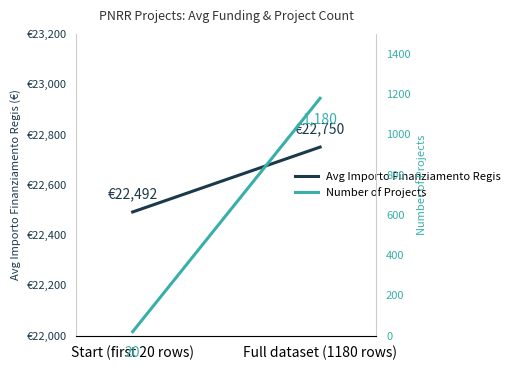

What are all the series names shown in the legend?

Avg Importo Finanziamento Regis, Number of Projects